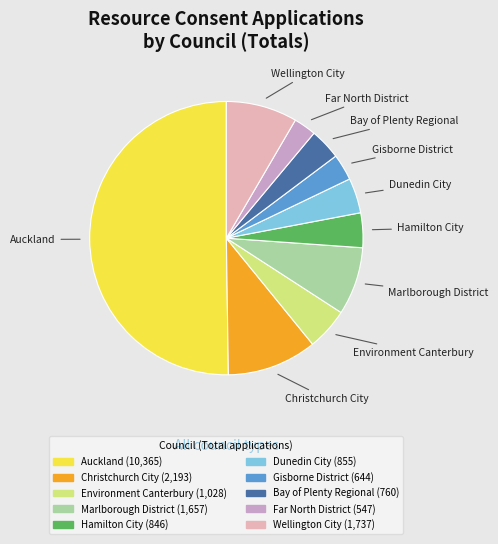

How many segments does this pie chart have?

10